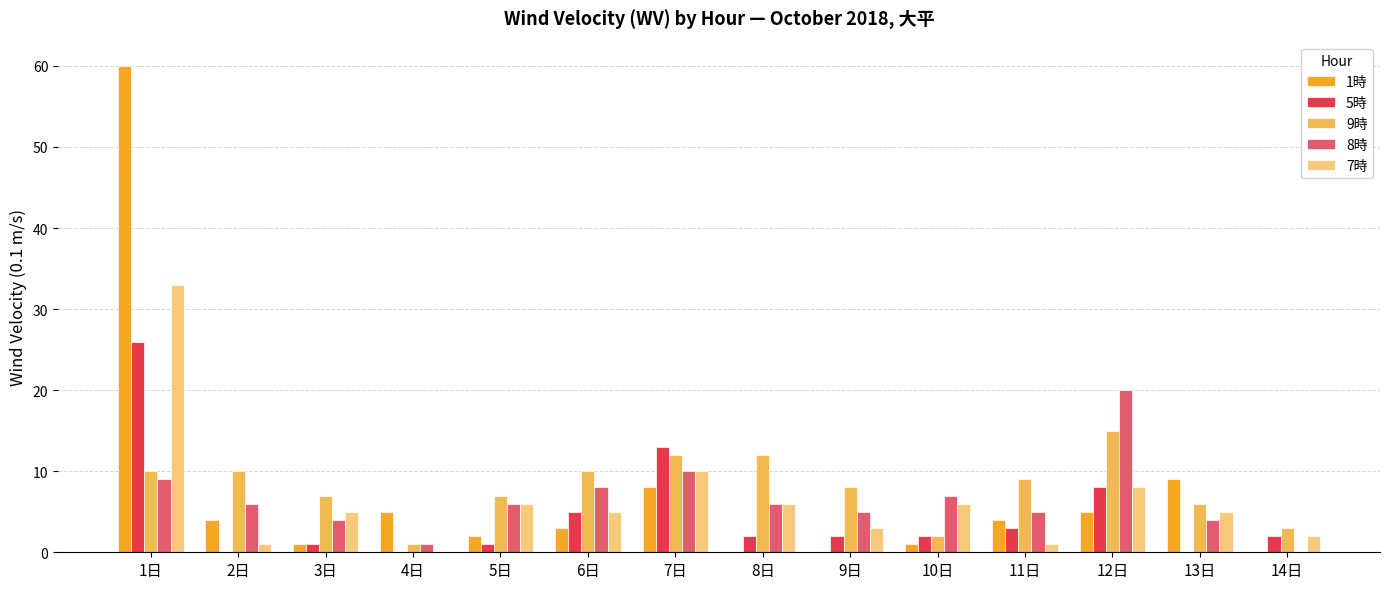

The 1時 series shows 3 at 7日. True or false?

False